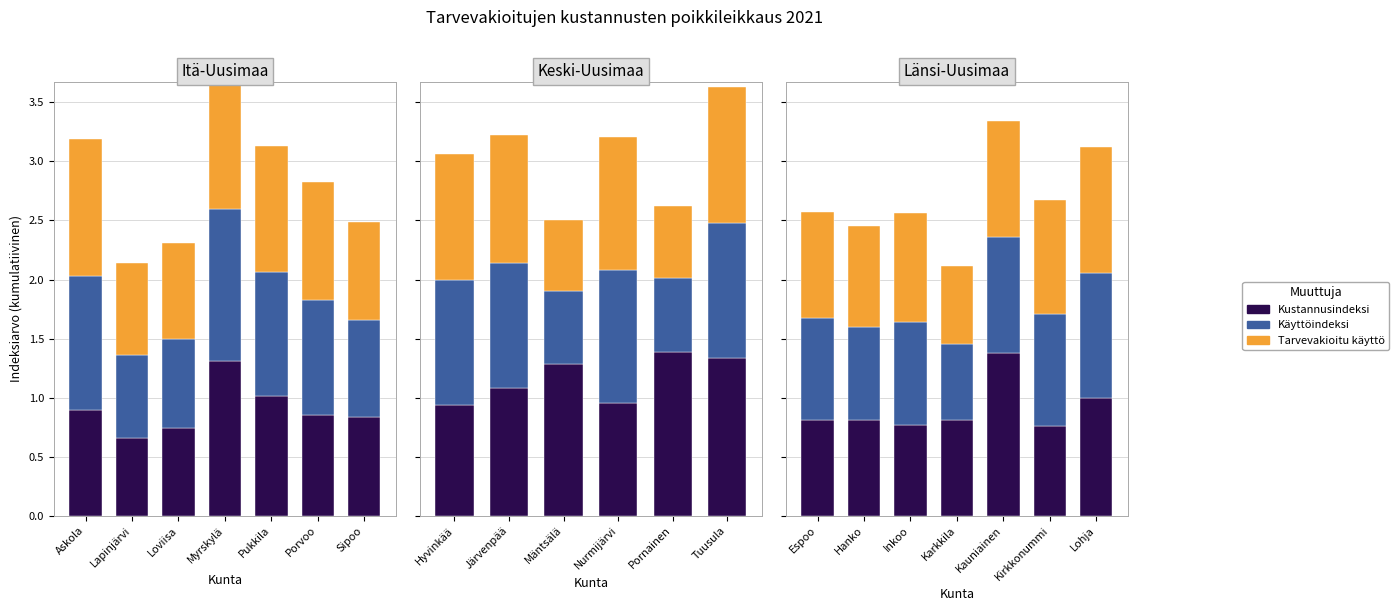

What is the label of the 4th bar from the left?

Karkkila